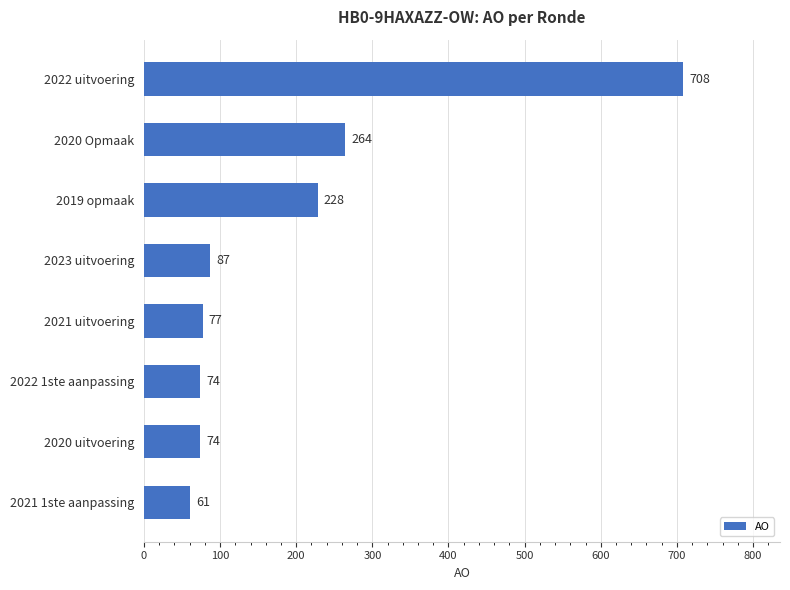

The value at 2023 uitvoering is 149. True or false?

False